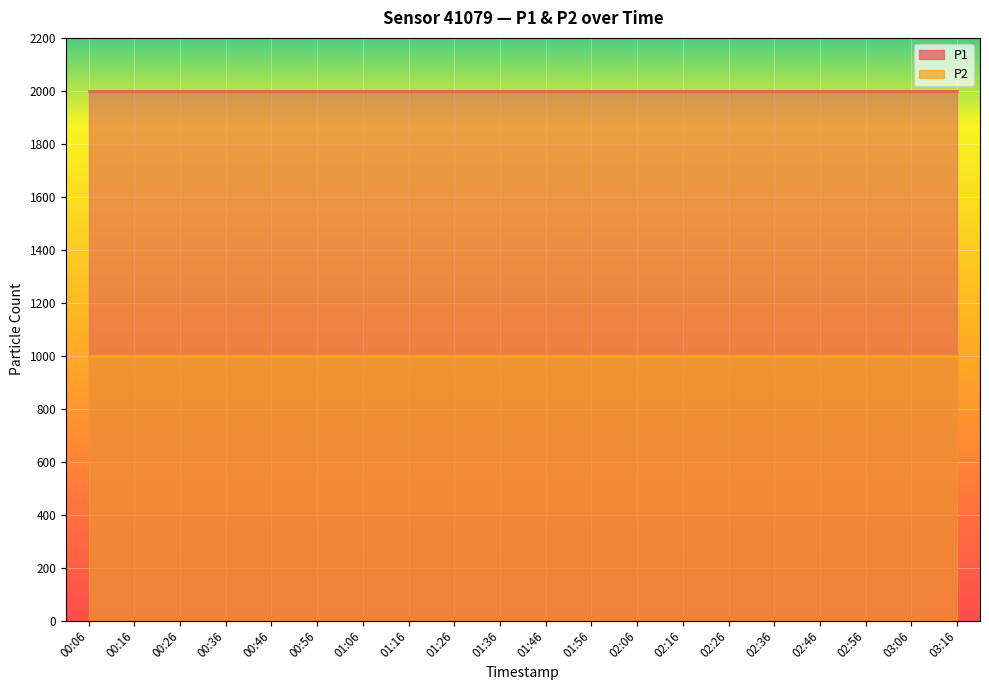

True or false: P1 and P2 cross at least once.

False